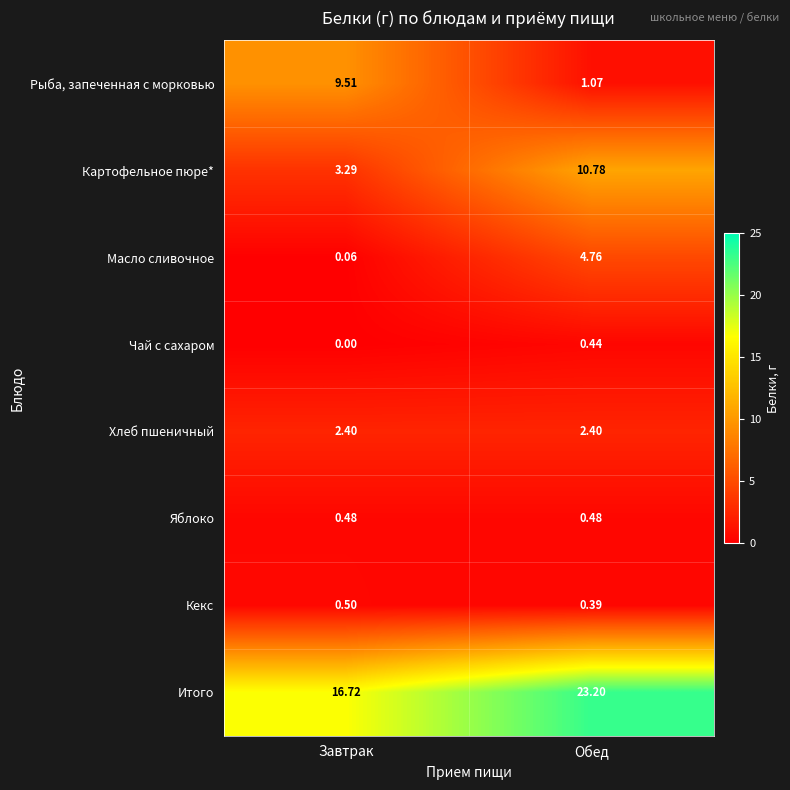

What is the total value across all series at Обед?

43.5